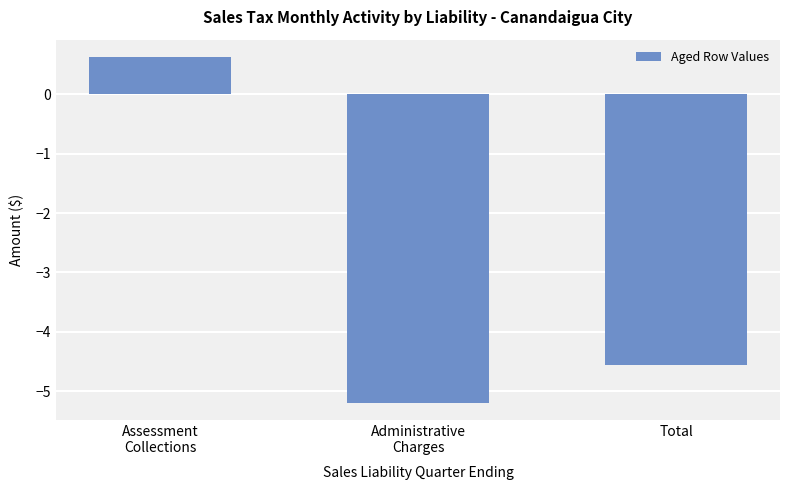

The value at Administrative
Charges is -3.1. True or false?

False